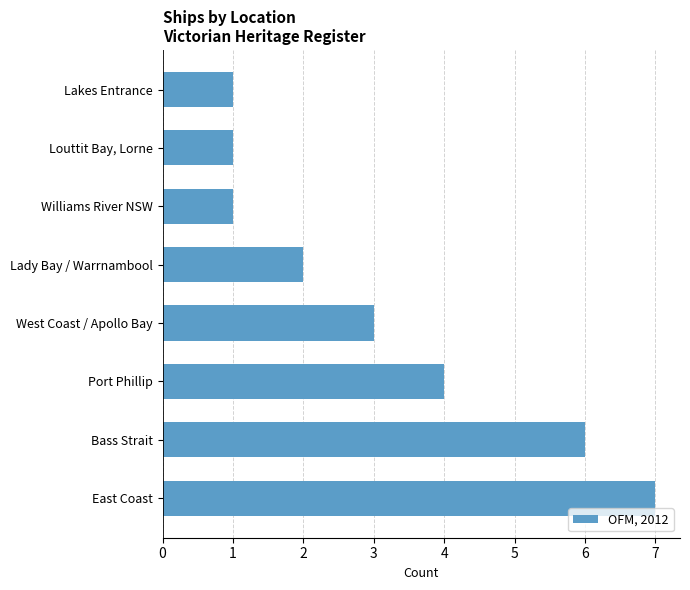

What is the difference between the maximum and minimum values?

6